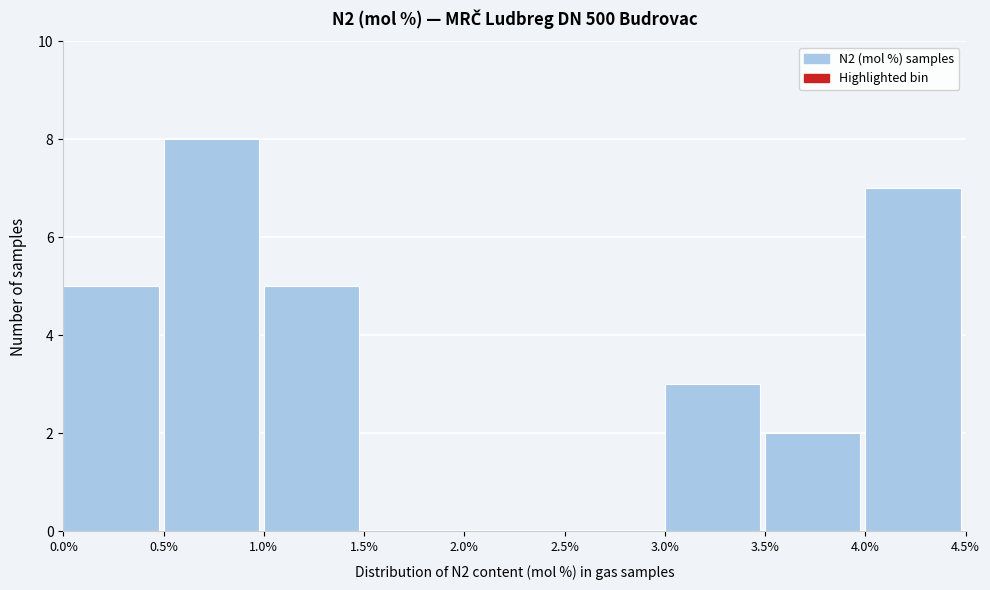

Reading left to right, transcribe this chart: for each bar, give the range it covers on the x-axis and its height. The values are not printed on the chart, so give them approximately, as read against the axis.

0.0% to 0.5%: 5
0.5% to 1.0%: 8
1.0% to 1.5%: 5
1.5% to 2.0%: 0
2.0% to 2.5%: 0
2.5% to 3.0%: 0
3.0% to 3.5%: 3
3.5% to 4.0%: 2
4.0% to 4.5%: 7